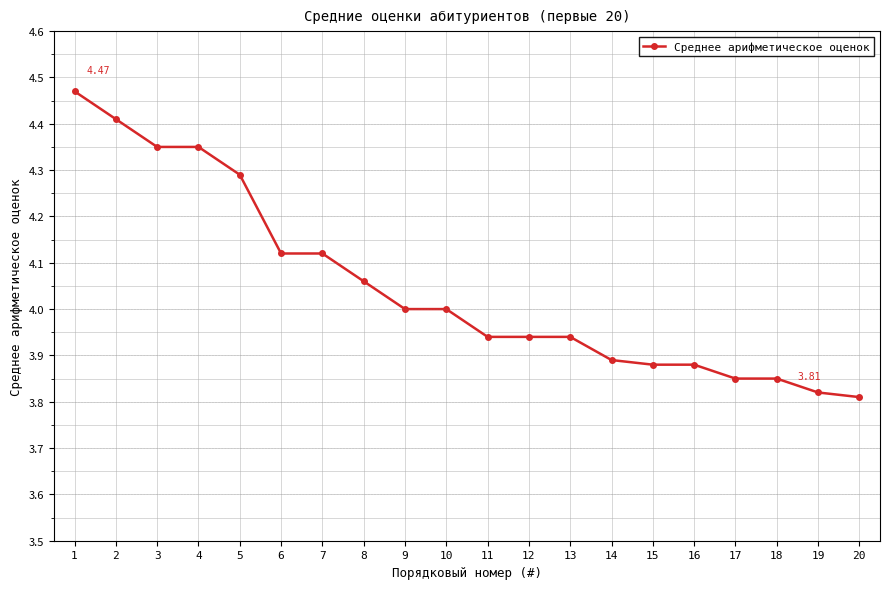

What is the average value?

4.0